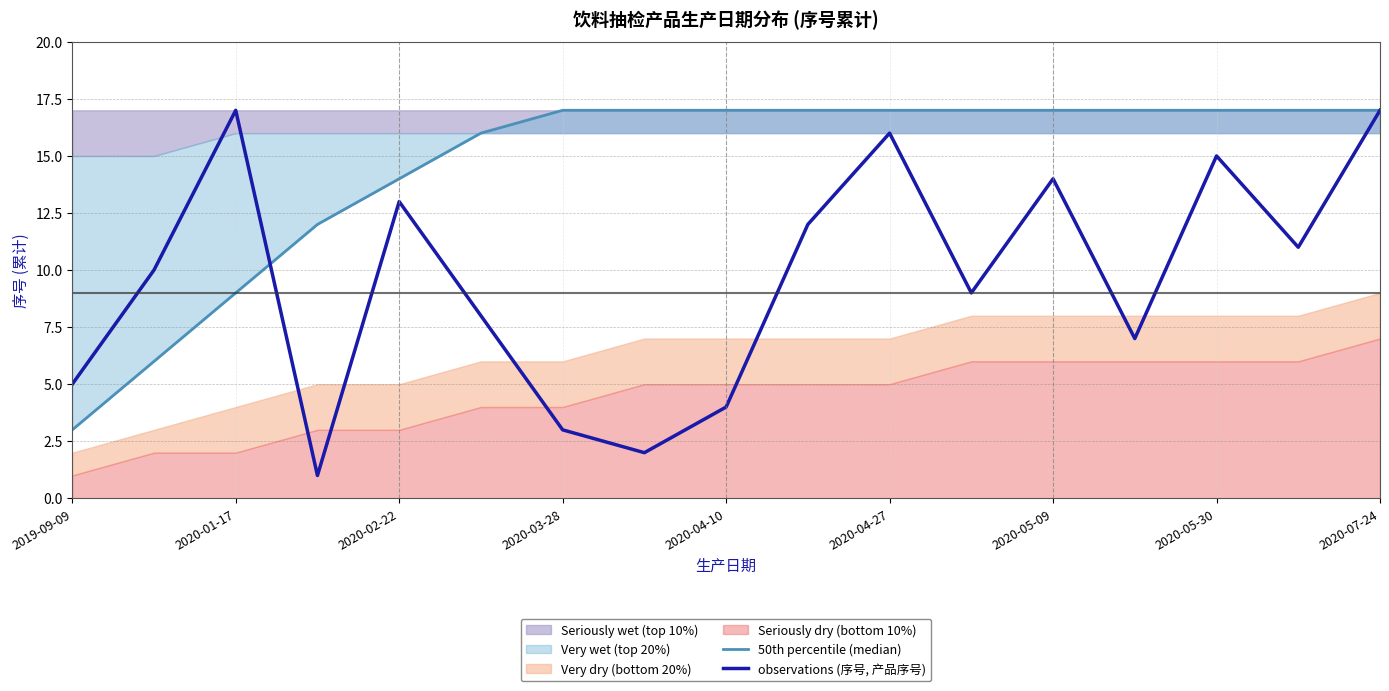

True or false: observations (序号, 产品序号) has a value of 20 at 2020-02-22.

False